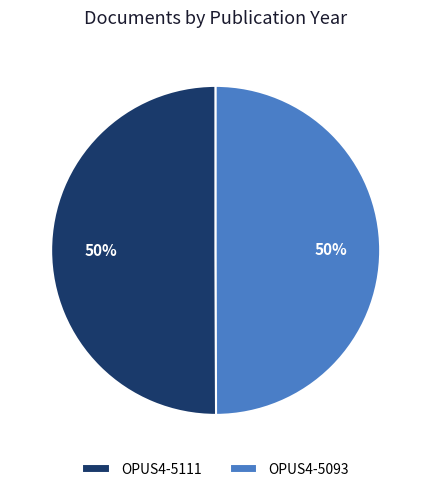

Combined, do OPUS4-5093 and OPUS4-5111 account for over 50%?

Yes